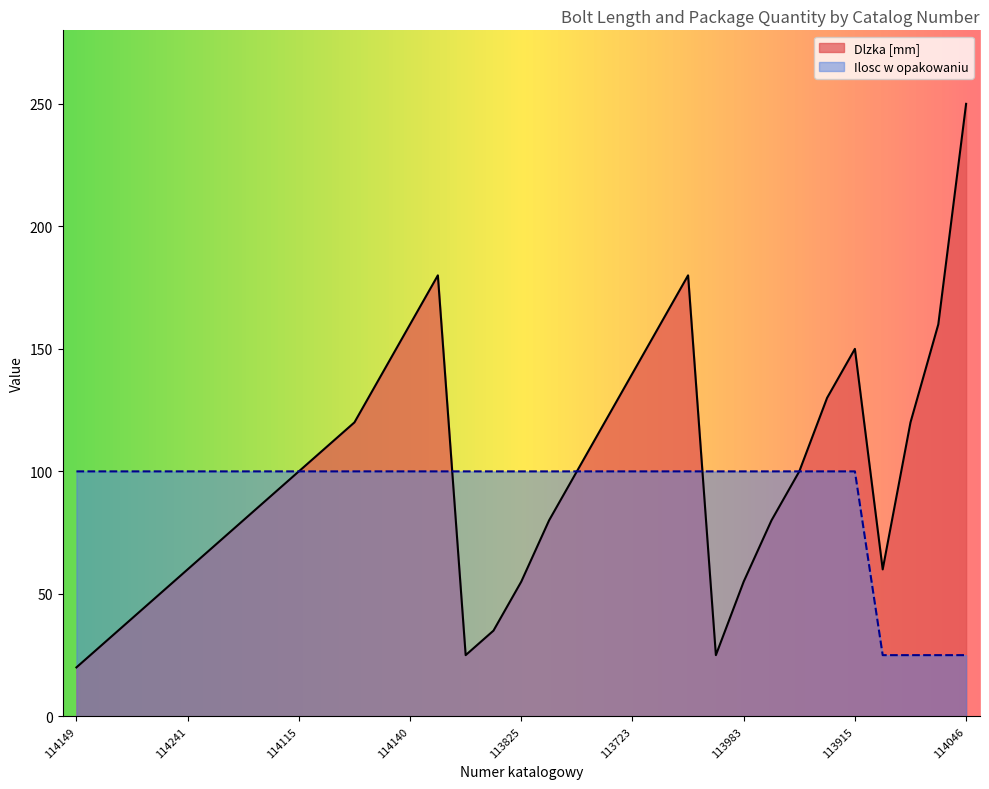

True or false: Ilosc w opakowaniu has more than 0 interior local peaks.

False